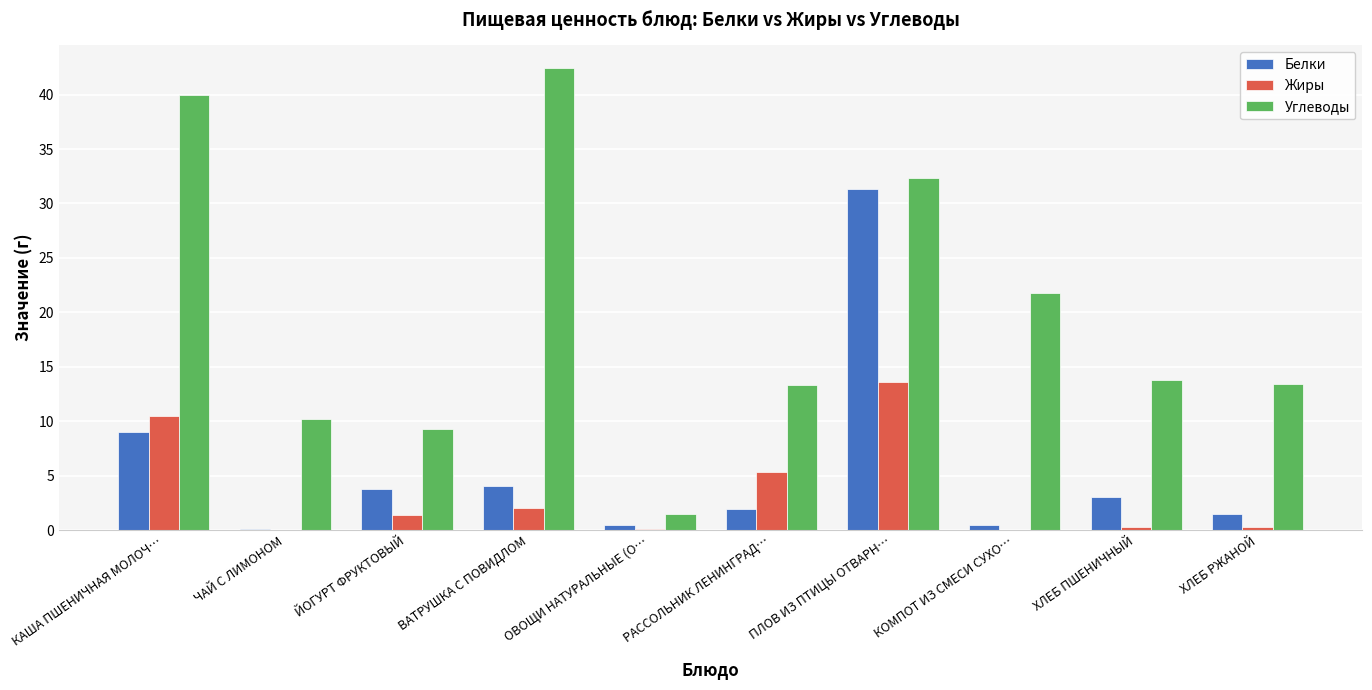

What is the sum of the Белки values at ВАТРУШКА С ПОВИДЛОМ and ЙОГУРТ ФРУКТОВЫЙ?

7.8